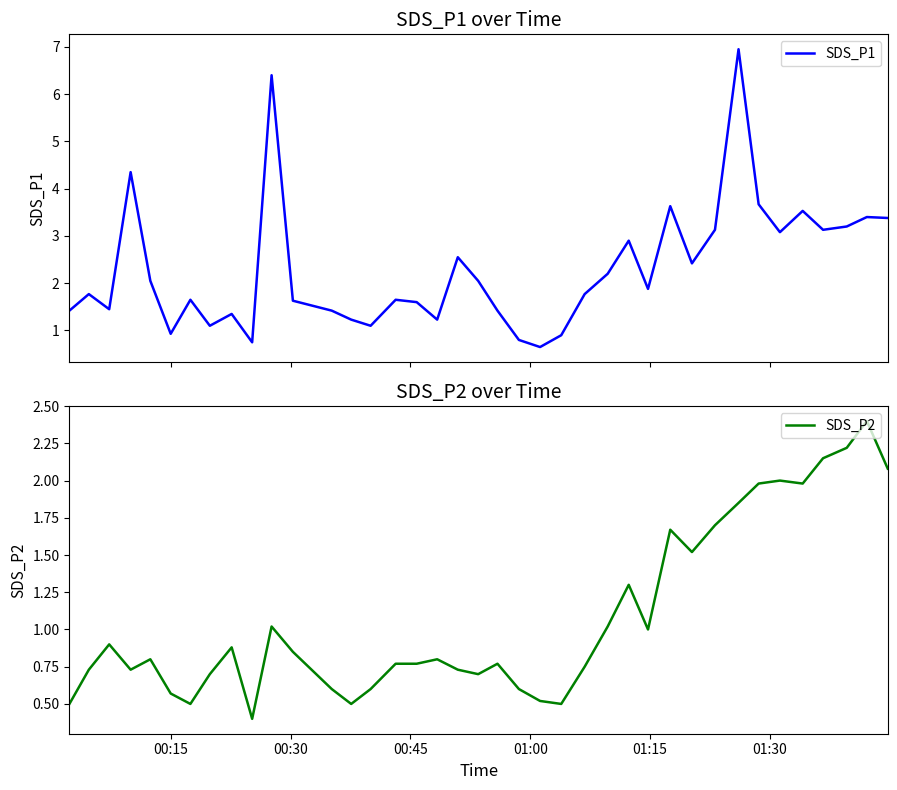

What is the lowest value of the SDS_P1 series?

0.7